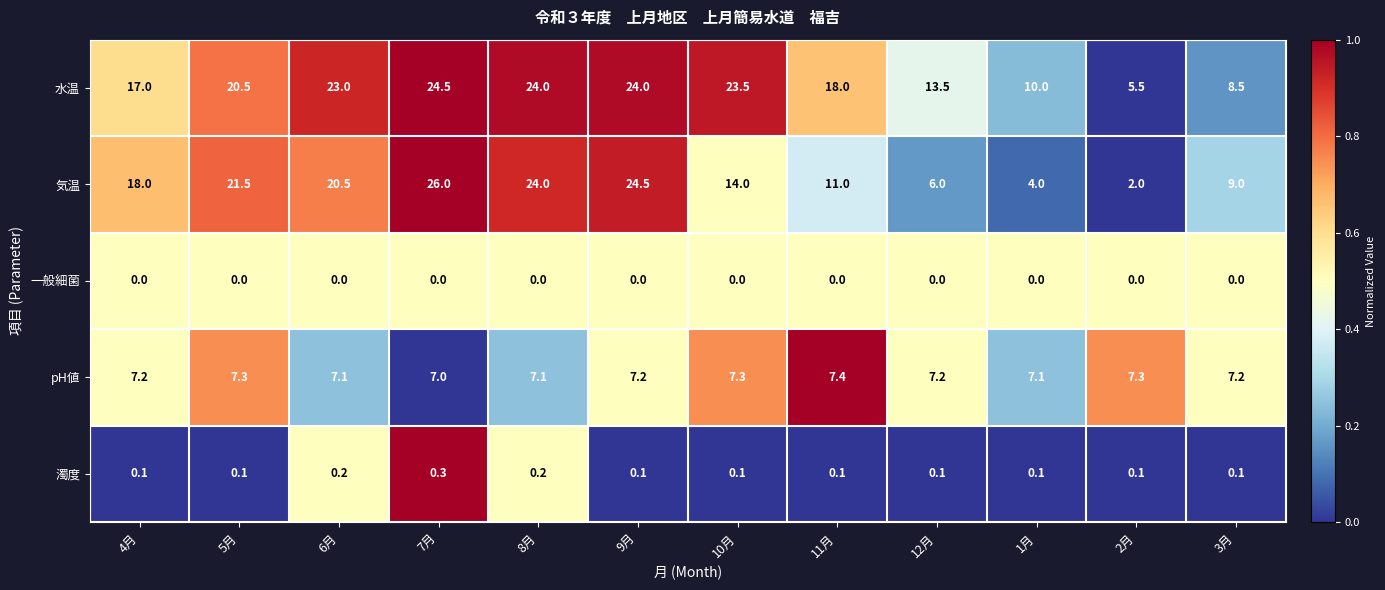

What is the difference between the 水温 values at 3月 and 6月?

14.5